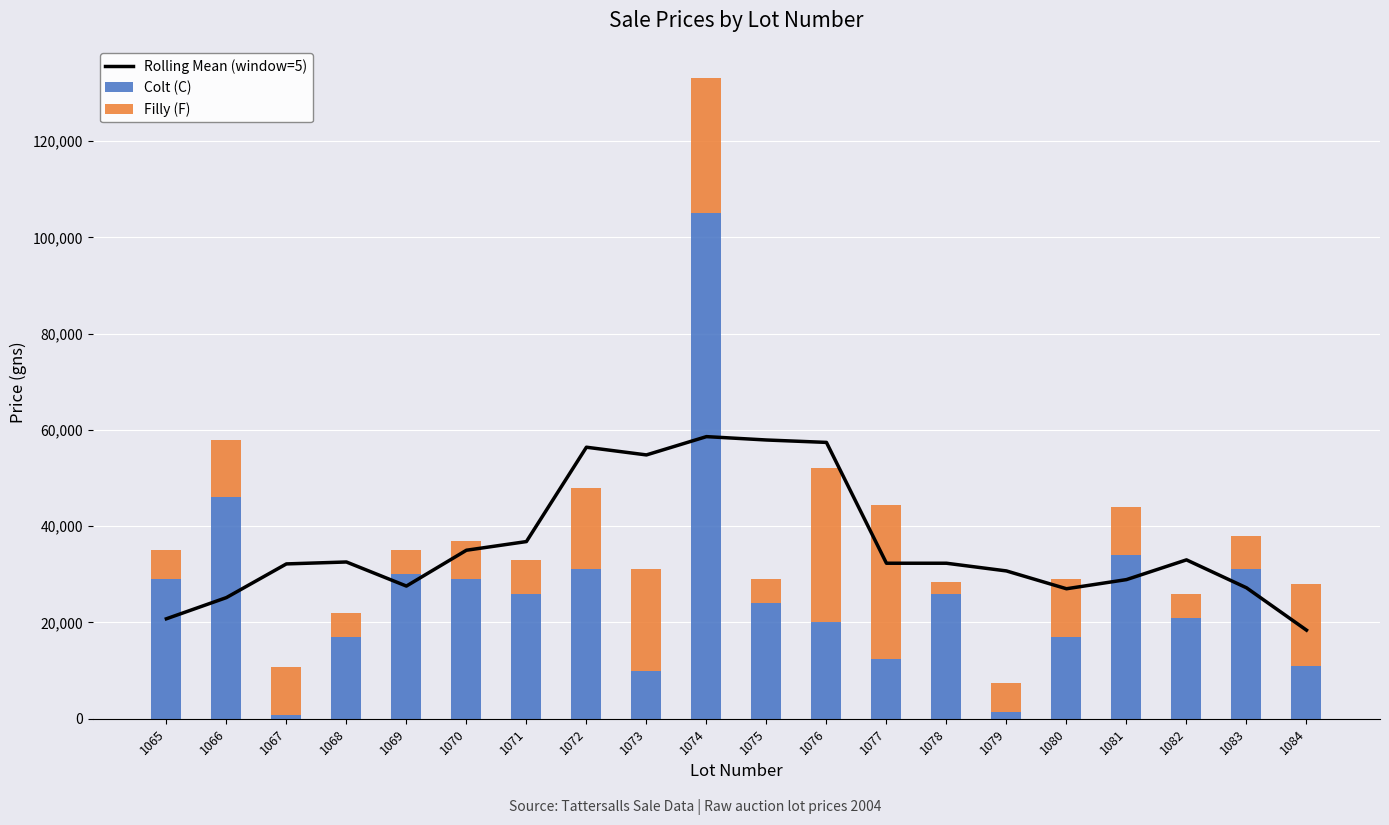

Count the number of categories in the chart.

20